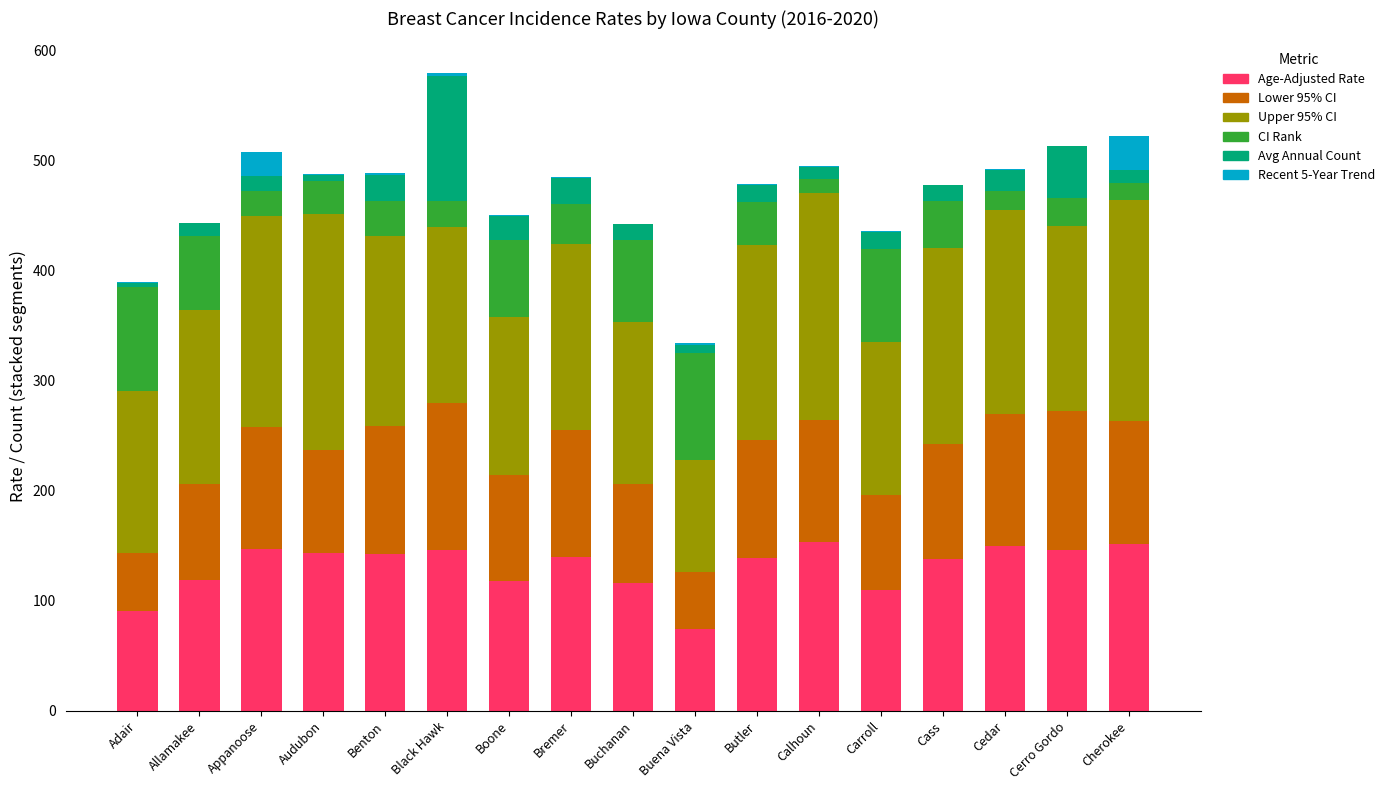

At which category is the sum across all series the highest?

Black Hawk